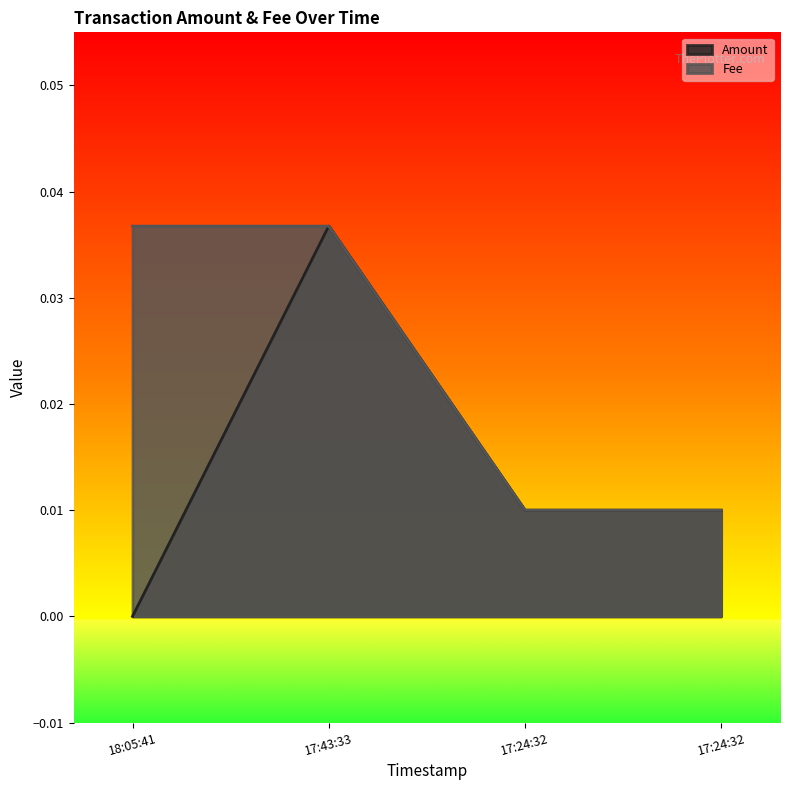

How many categories are shown in the chart?

4